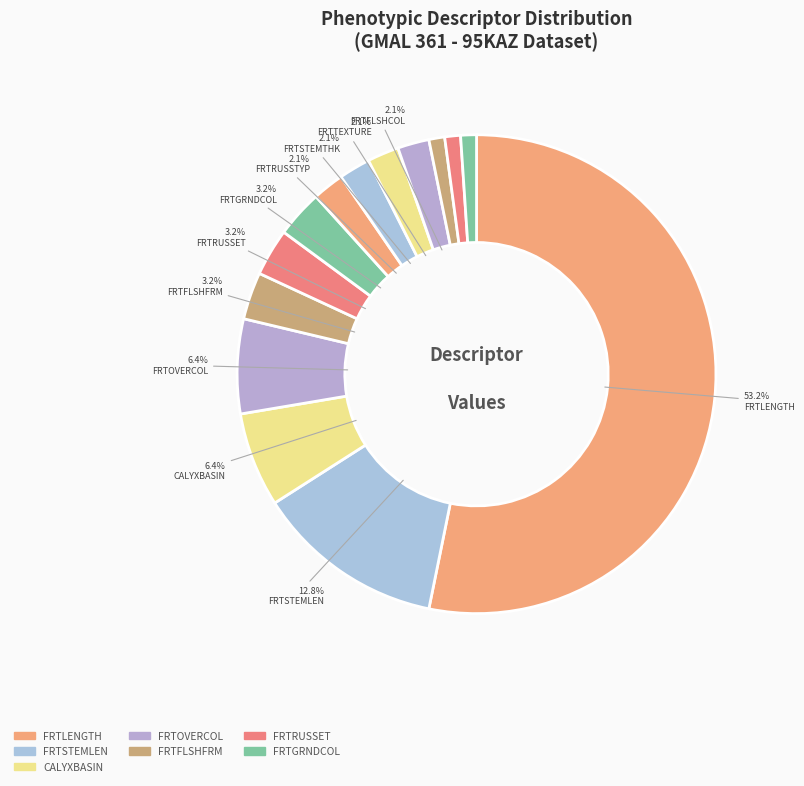

How many segments does this pie chart have?

14